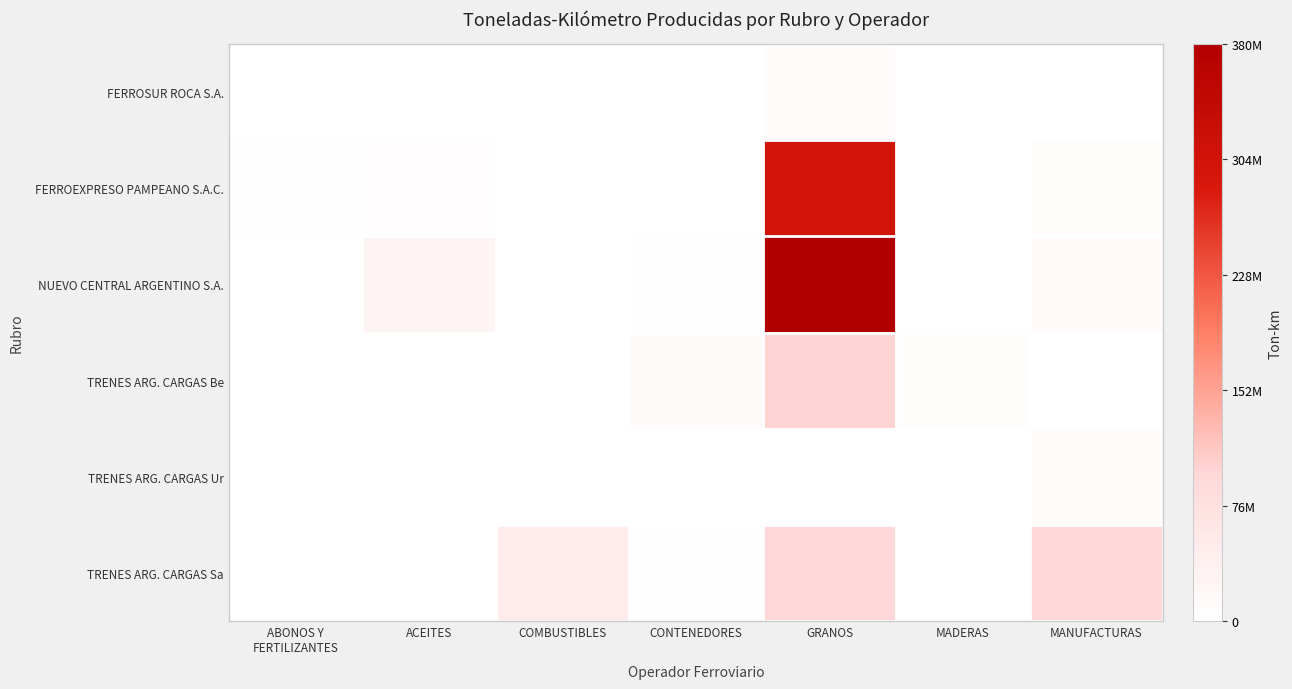

At which category is the sum across all series the highest?

GRANOS